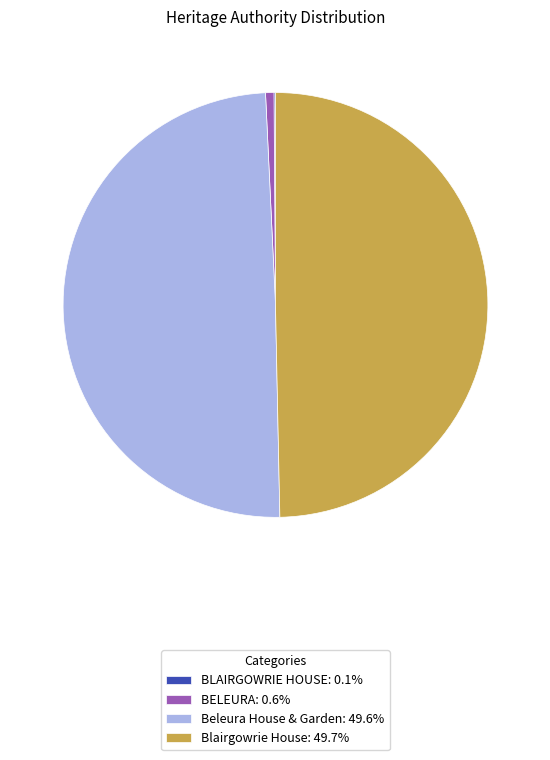

Approximately how many times larger is the value at Blairgowrie House: 49.7% compared to BELEURA: 0.6%?

78.1